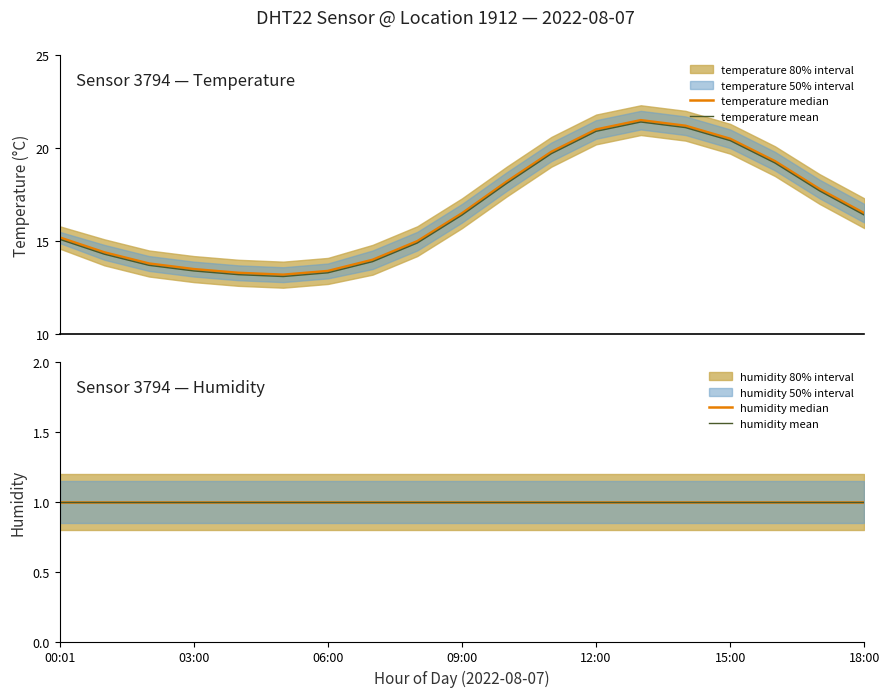

Which series changed the most between 03:00 and 15?

temperature median